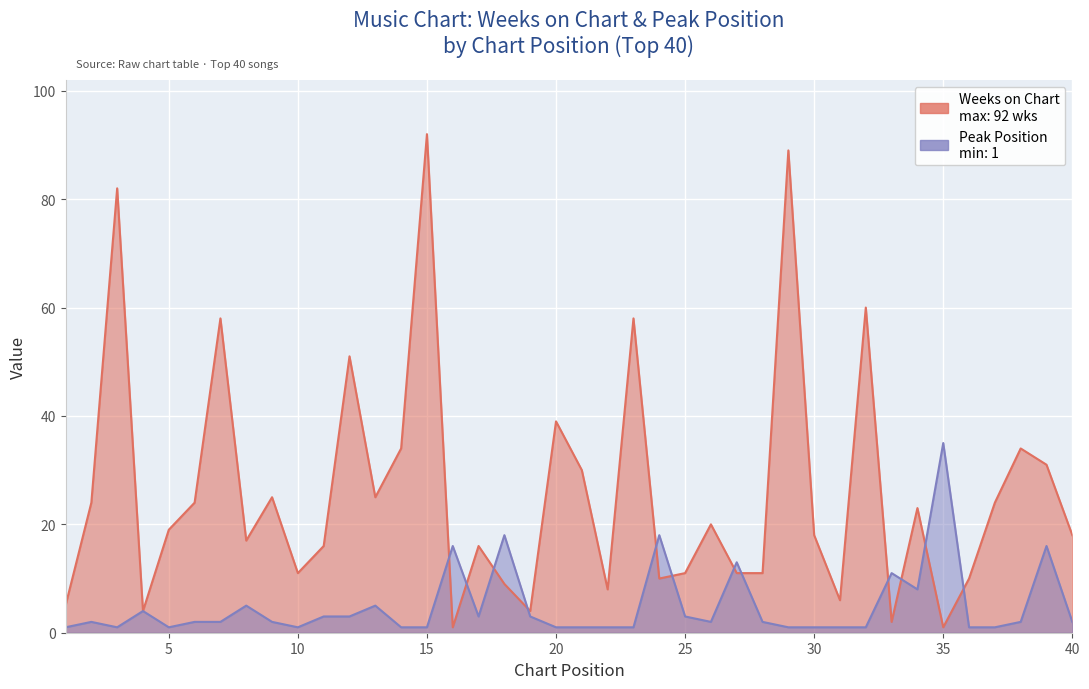

What is the difference between the highest and lowest values at 3?

81